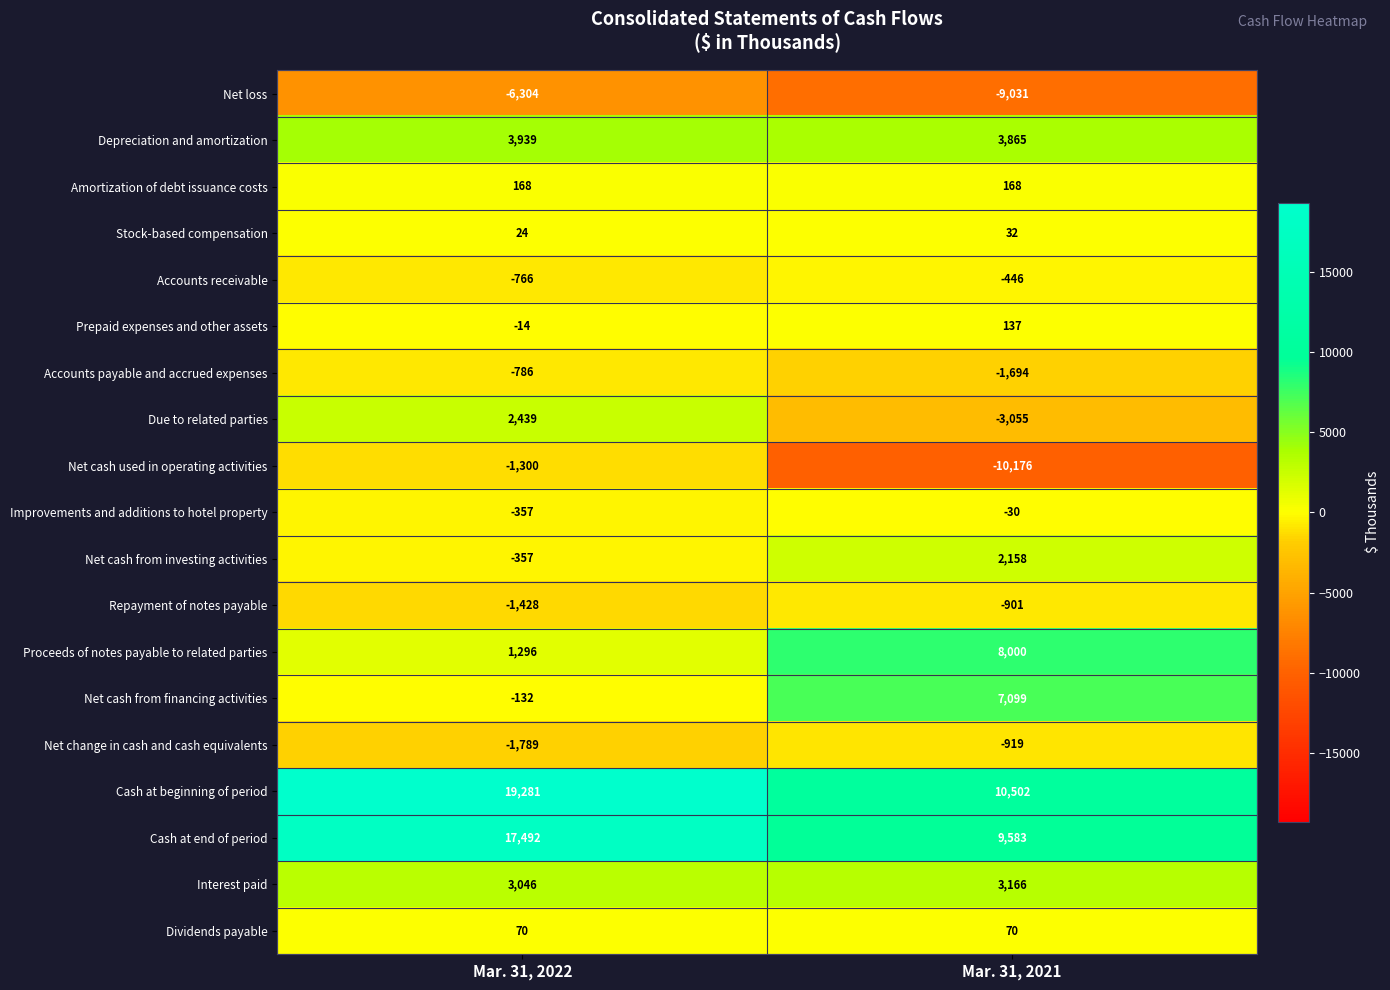

At which category is the sum across all series the highest?

Mar. 31, 2022